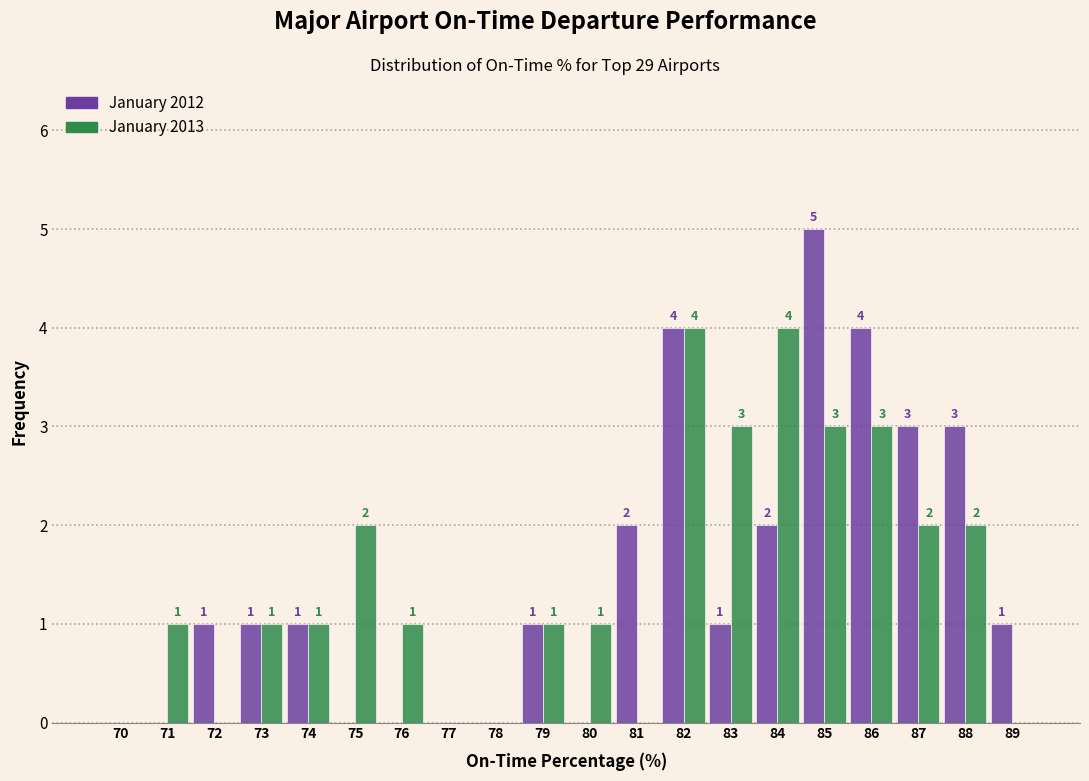

Reading left to right, what are all the values shown in this chart?

January 2012: 70=0	71=0	72=1	73=1	74=1	75=0	76=0	77=0	78=0	79=1	80=0	81=2	82=4	83=1	84=2	85=5	86=4	87=3	88=3	89=1
January 2013: 70=0	71=1	72=0	73=1	74=1	75=2	76=1	77=0	78=0	79=1	80=1	81=0	82=4	83=3	84=4	85=3	86=3	87=2	88=2	89=0